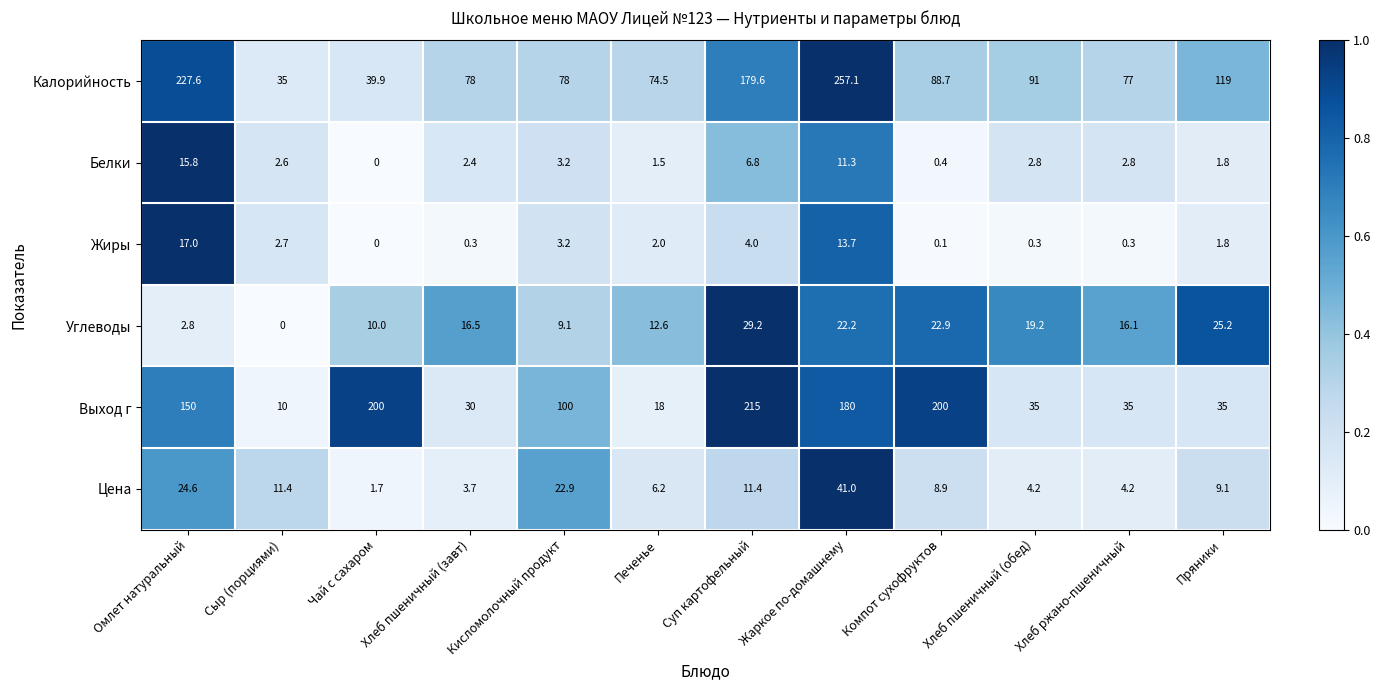

What value does the Калорийность series have at Кисломолочный продукт?

78.0